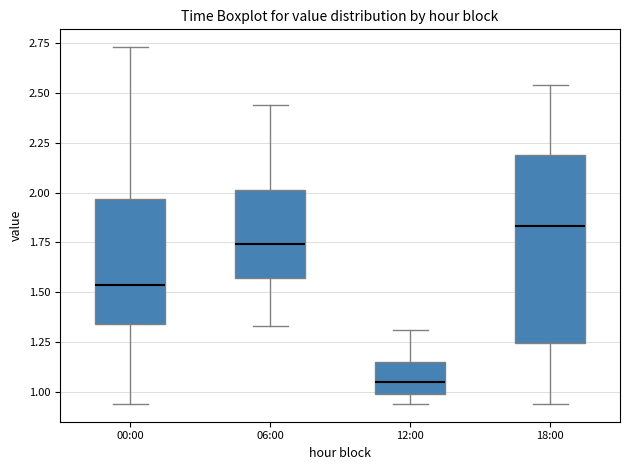

Where is the lower edge of the box for 18:00 on the y-axis? The values are not printed on the chart, so give them approximately, as read against the axis.

1.25